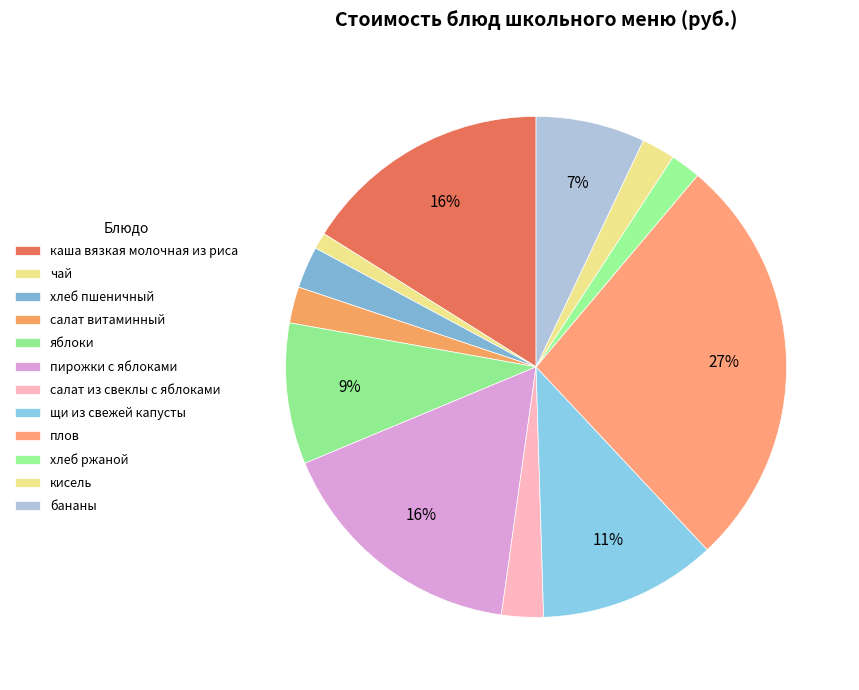

Is there a majority slice in this chart?

No